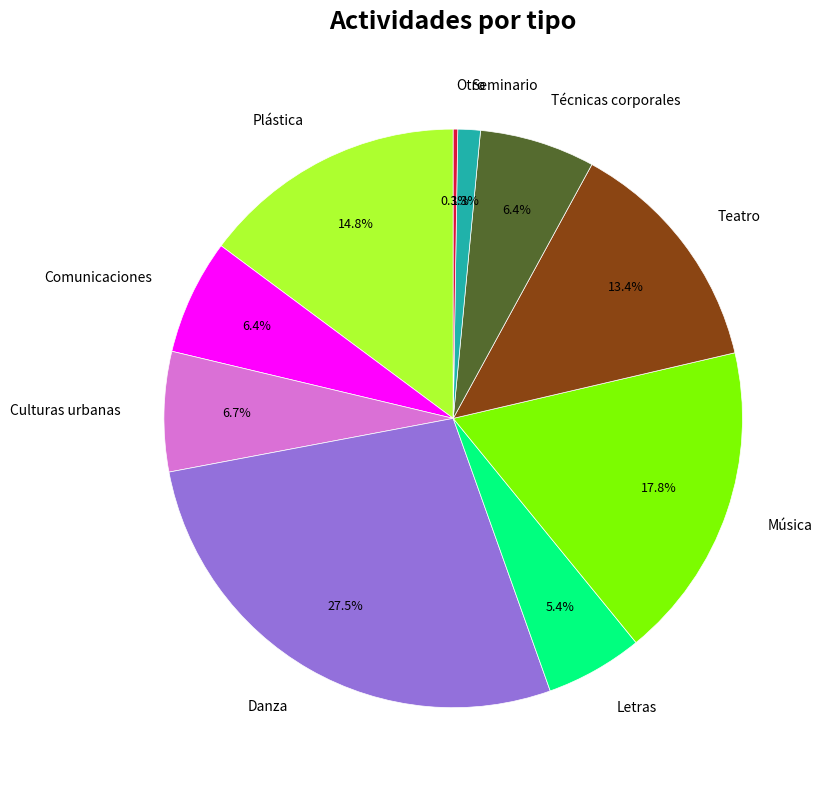

To the nearest percent, what is the average slice percentage?

10%